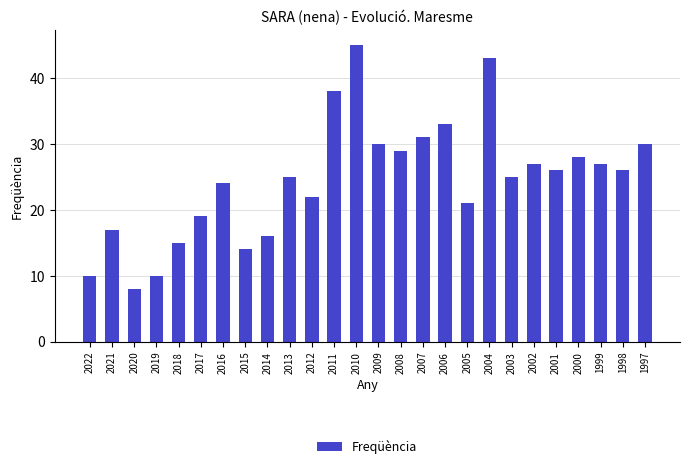

What is the difference between the maximum and minimum values?

37